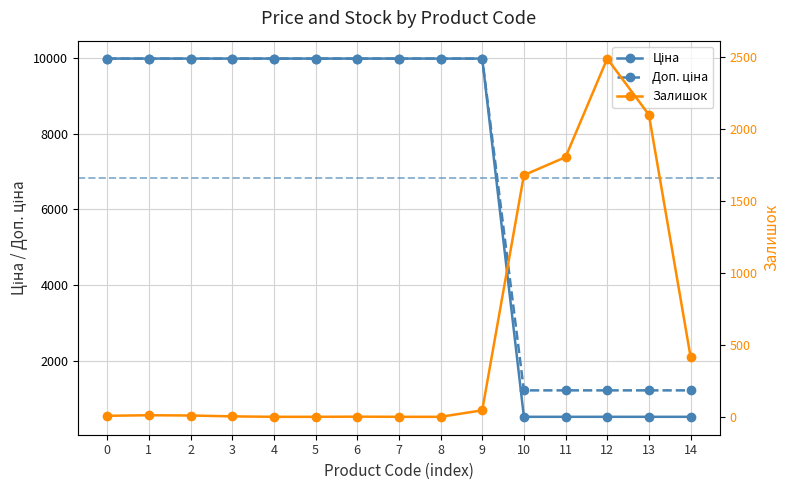

Does the chart have visible grid lines?

Yes